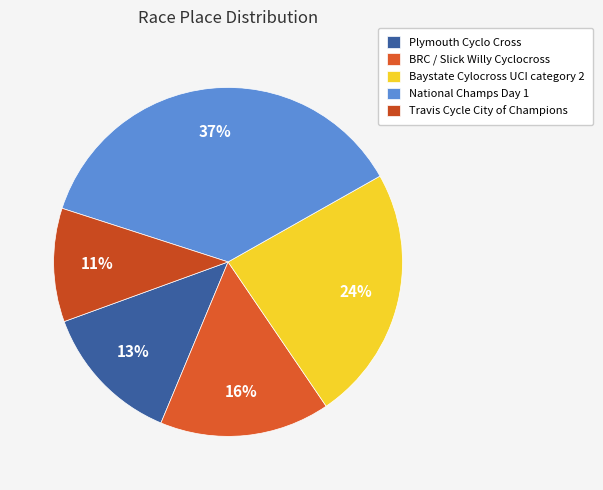

To the nearest percent, what percentage of the pie is Baystate Cylocross UCI category 2?

24%